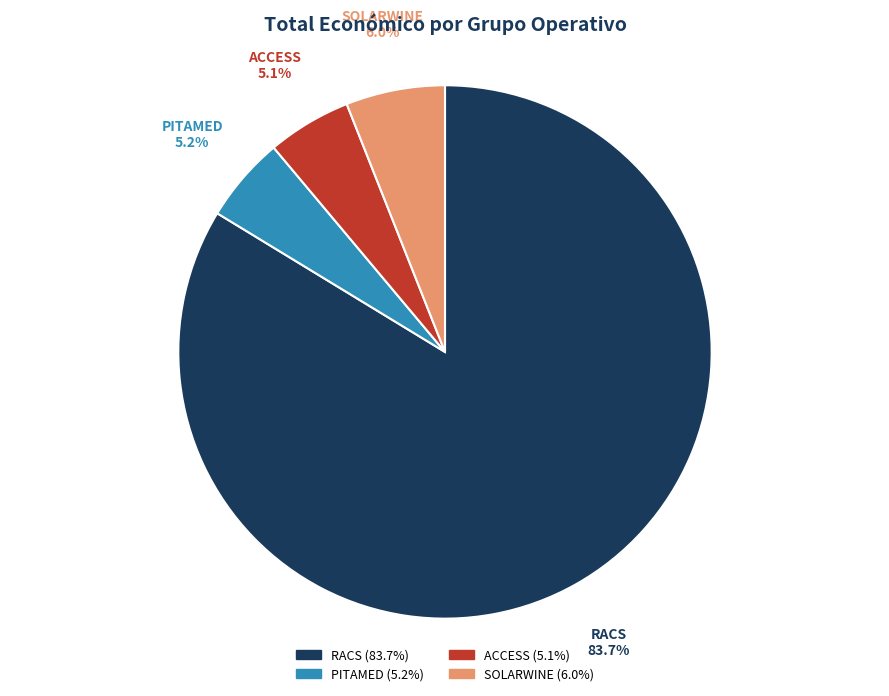

How much of the chart is everything except RACS?

16.3%